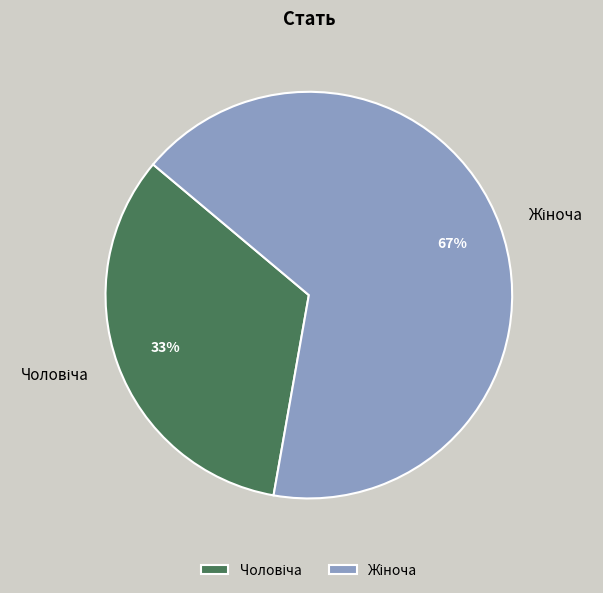

Does any single category account for the majority?

Yes